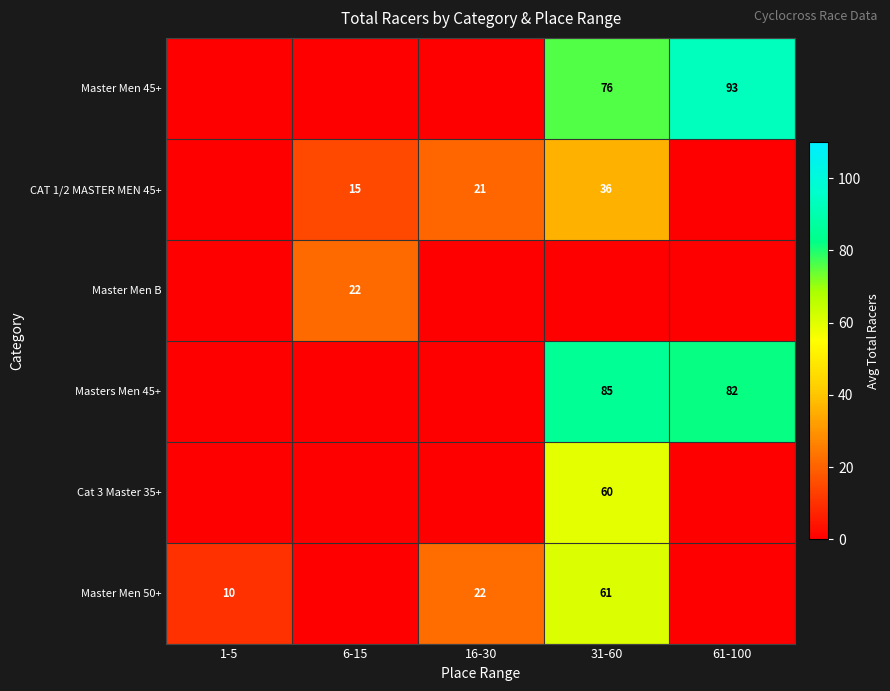

Is it true that Masters Men 45+ equals 25 at 31-60?

False